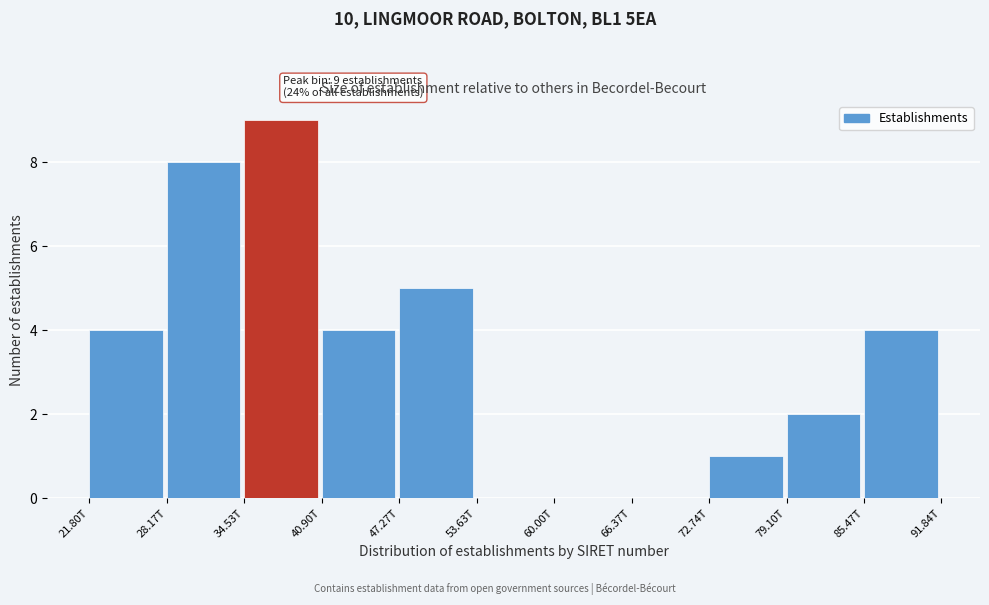

Reading right to left, list all the values displayed in this chart.

85.47T=4	79.10T=2	72.74T=1	66.37T=0	60.00T=0	53.63T=0	47.27T=5	40.90T=4	34.53T=9	28.17T=8	21.80T=4